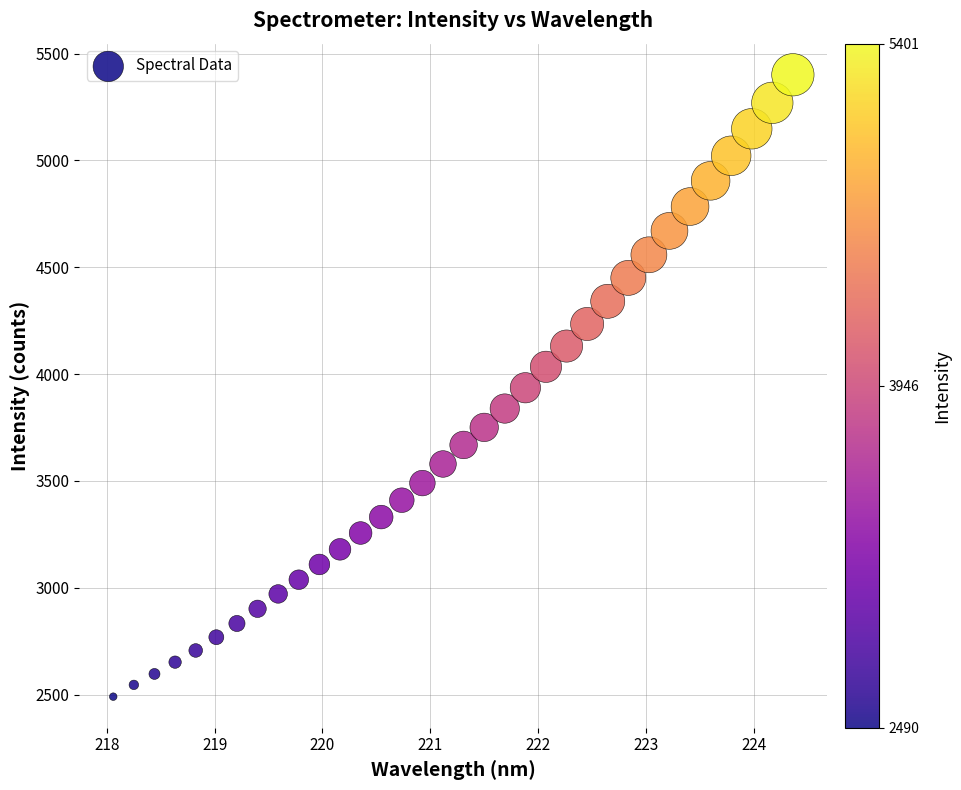

What is the range of Y values (max minus min)?

2911.0